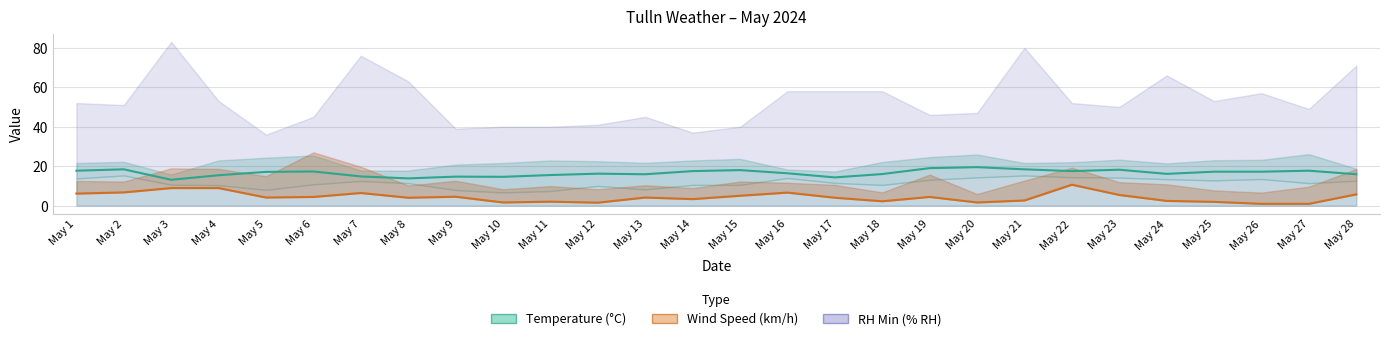

True or false: Wind Speed (AVG km/h) and Temp_Tulln (AVG °C) intersect in this chart.

False